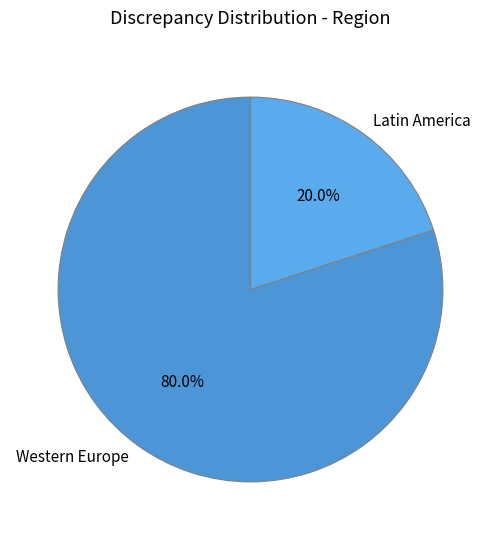

Approximately how many times larger is the value at Western Europe compared to Latin America?

4.0